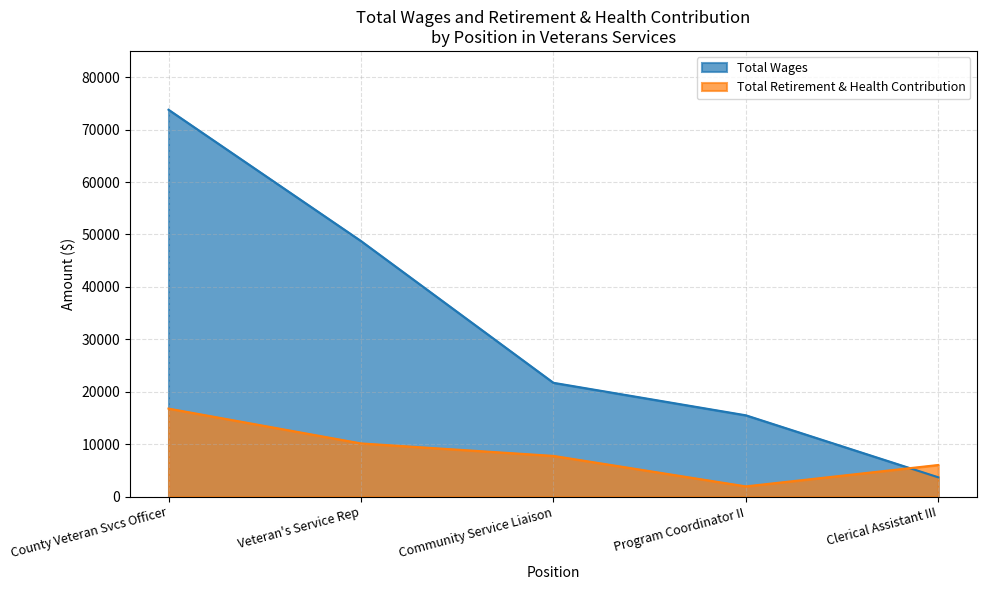

Which series has the largest total across all categories?

Total Wages